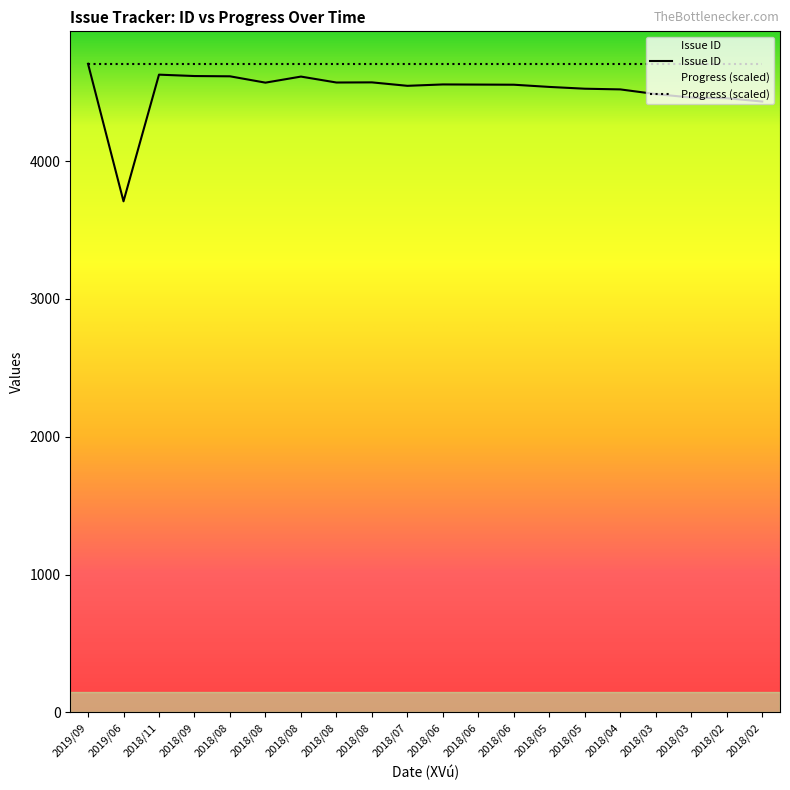

What is the value of the 15th point from the left?

4538